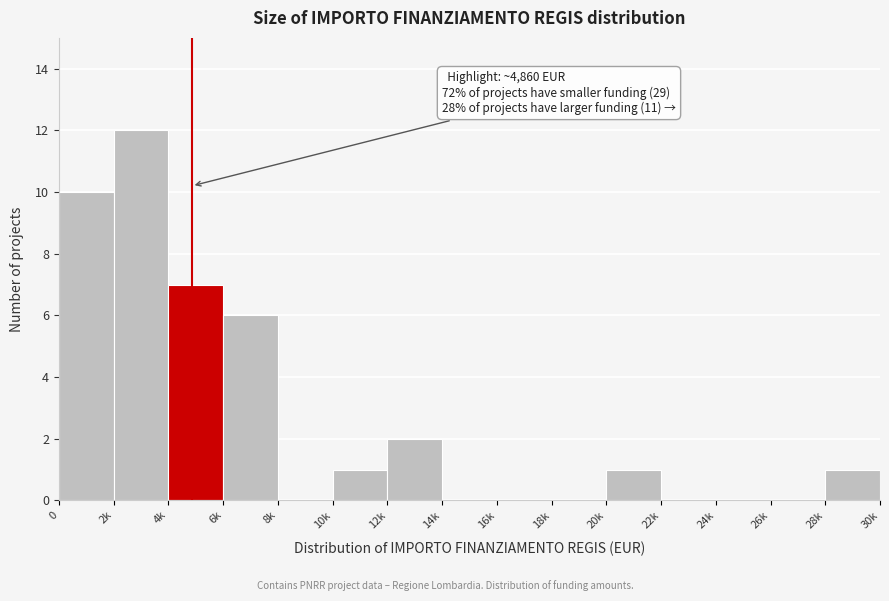

Reading left to right, transcribe all the data shown in this chart.

0=10	2k=12	4k=7	6k=6	8k=0	10k=1	12k=2	14k=0	16k=0	18k=0	20k=1	22k=0	24k=0	26k=0	28k=1